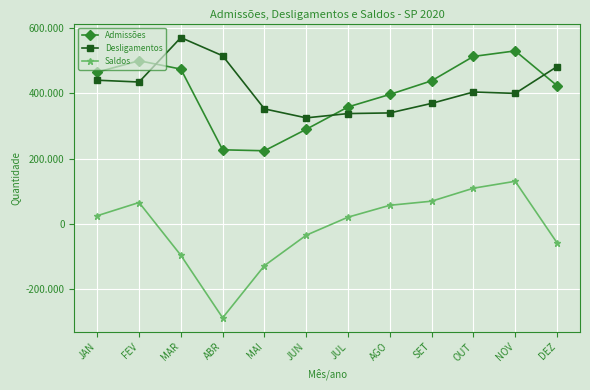

Is it true that Desligamentos equals 172052 at DEZ?

False